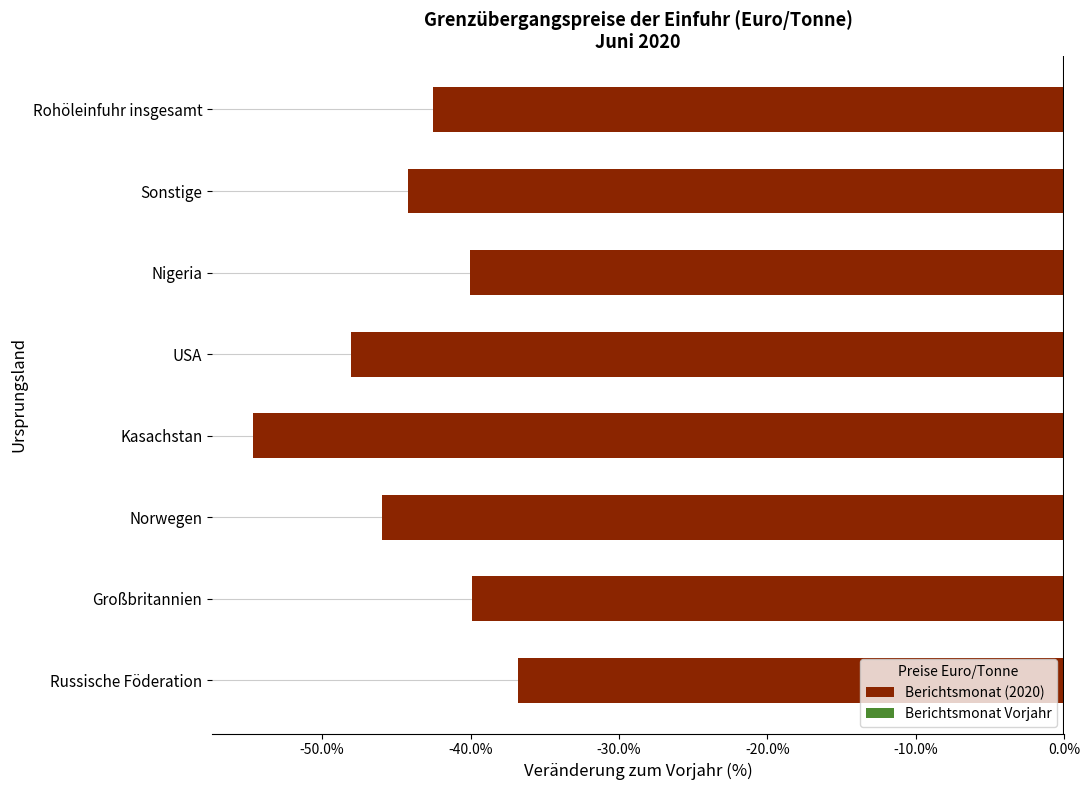

The value at Russische Föderation is -36.8. True or false?

True